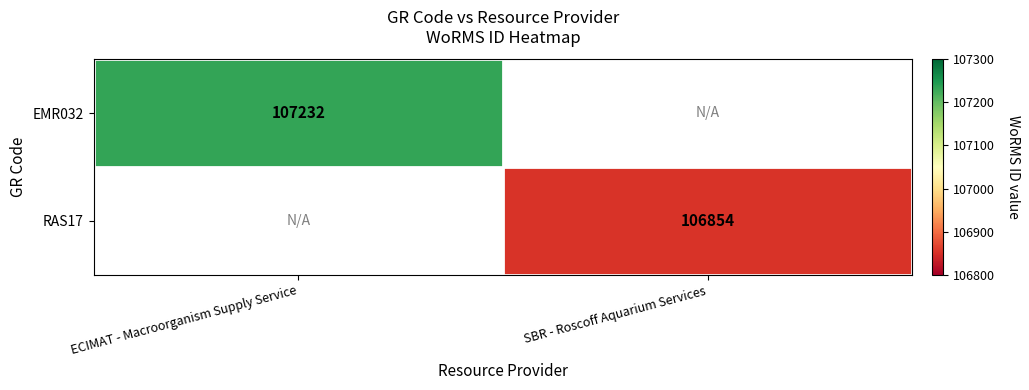

Is it true that RAS17 equals 106854 at SBR - Roscoff Aquarium Services?

True